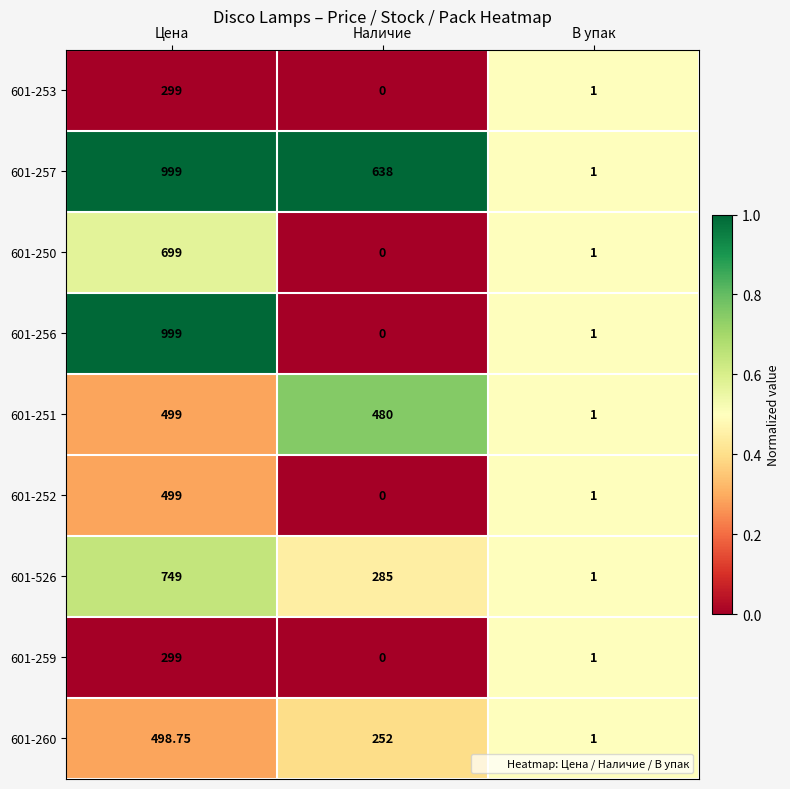

Where does the 601-256 series first go above 1?

Цена